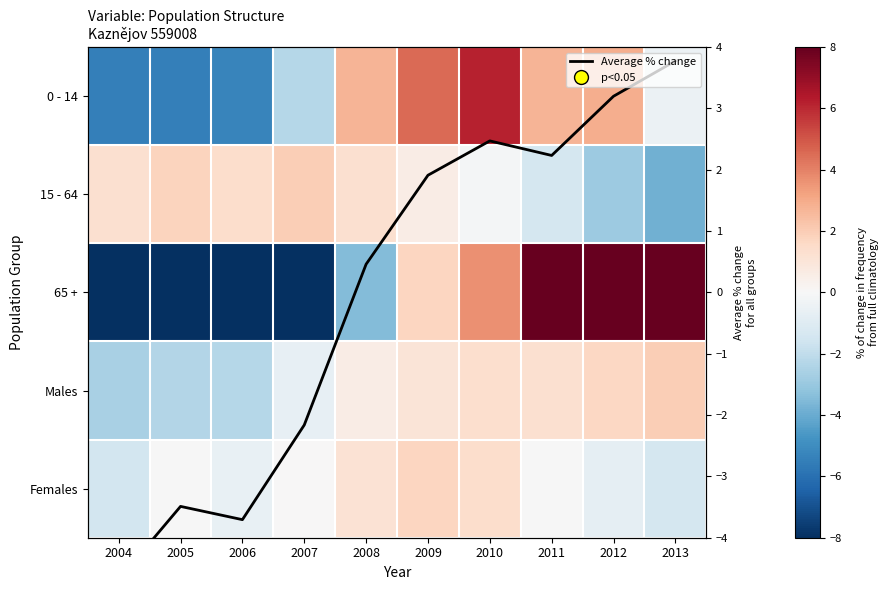

Count the number of data series in this chart.

6